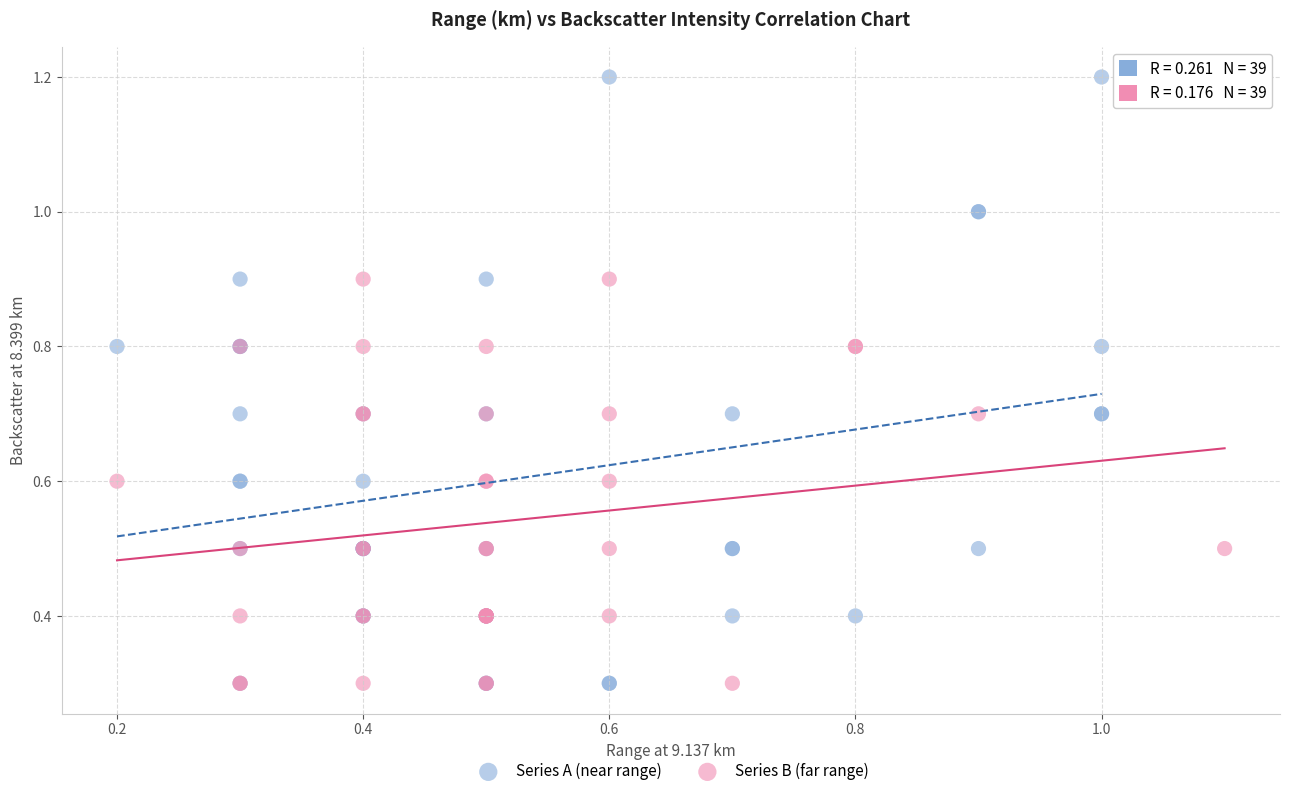

Which series contains the highest Y value?

Series A (near range)